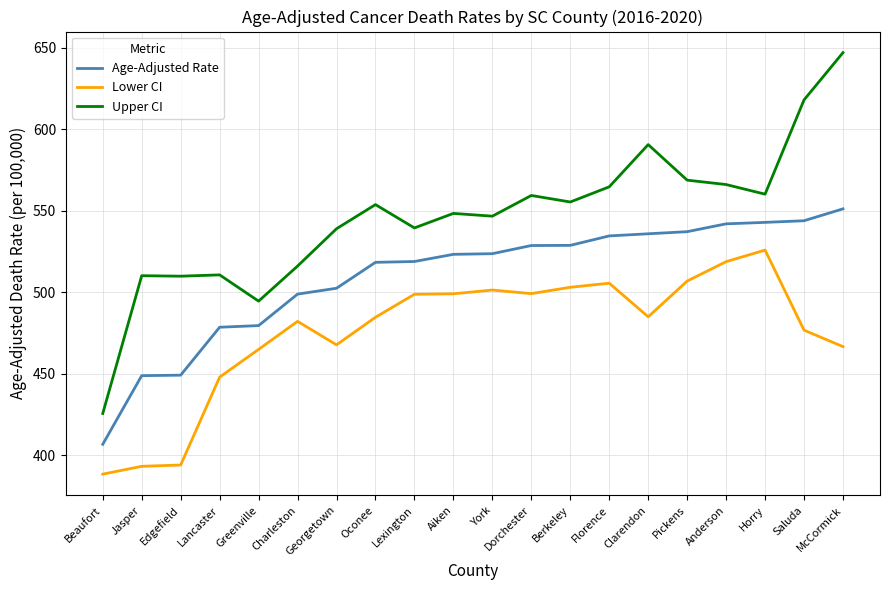

What is the total value across all series at Lexington?

1557.2